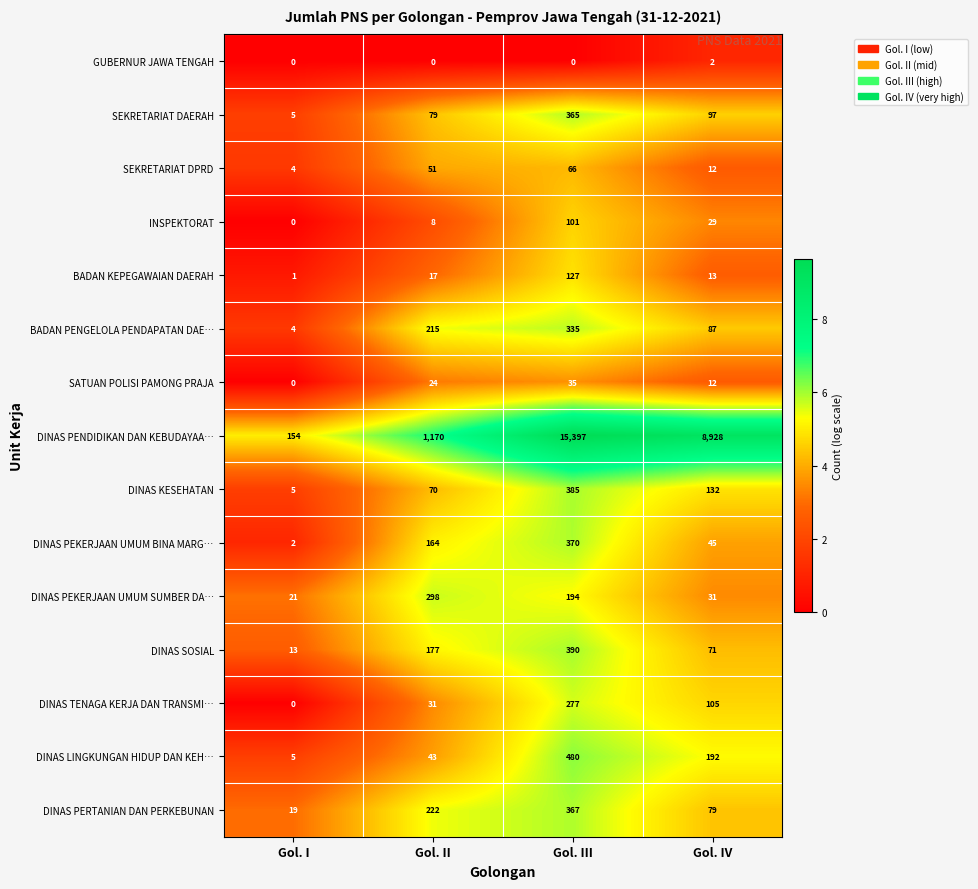

List the series in order of their peak value, lowest first.

GUBERNUR JAWA TENGAH, SATUAN POLISI PAMONG PRAJA, SEKRETARIAT DPRD, INSPEKTORAT, BADAN KEPEGAWAIAN DAERAH, DINAS TENAGA KERJA DAN TRANSMI…, DINAS PEKERJAAN UMUM SUMBER DA…, BADAN PENGELOLA PENDAPATAN DAE…, SEKRETARIAT DAERAH, DINAS PERTANIAN DAN PERKEBUNAN, DINAS PEKERJAAN UMUM BINA MARG…, DINAS KESEHATAN, DINAS SOSIAL, DINAS LINGKUNGAN HIDUP DAN KEH…, DINAS PENDIDIKAN DAN KEBUDAYAA…